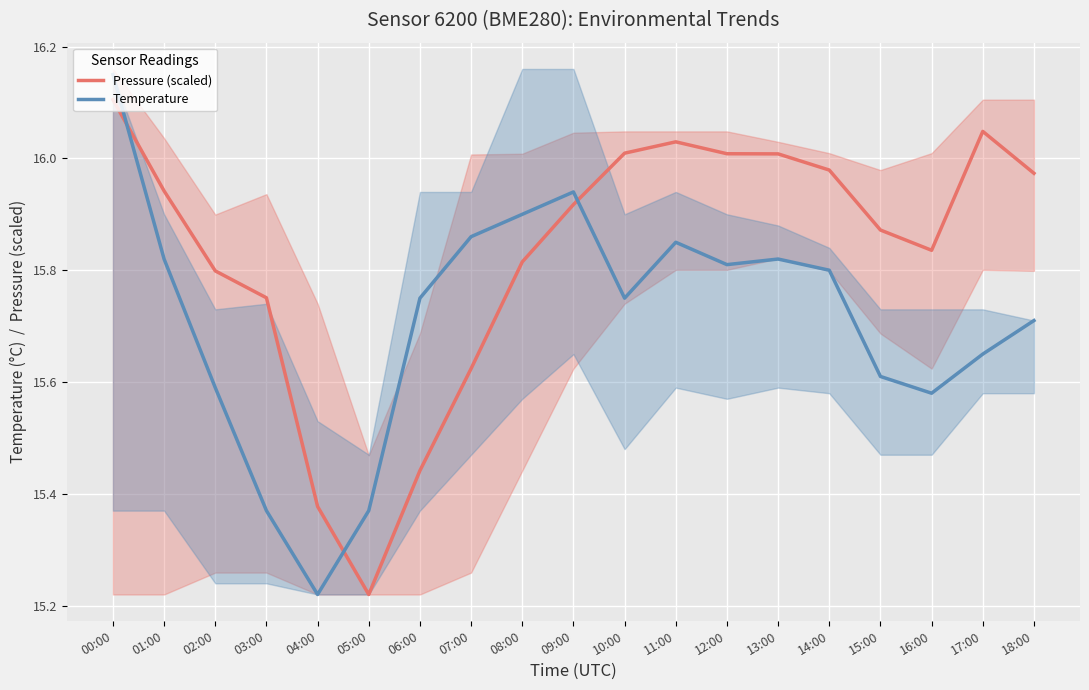

What is the average value of the Pressure (scaled) series?

15.8